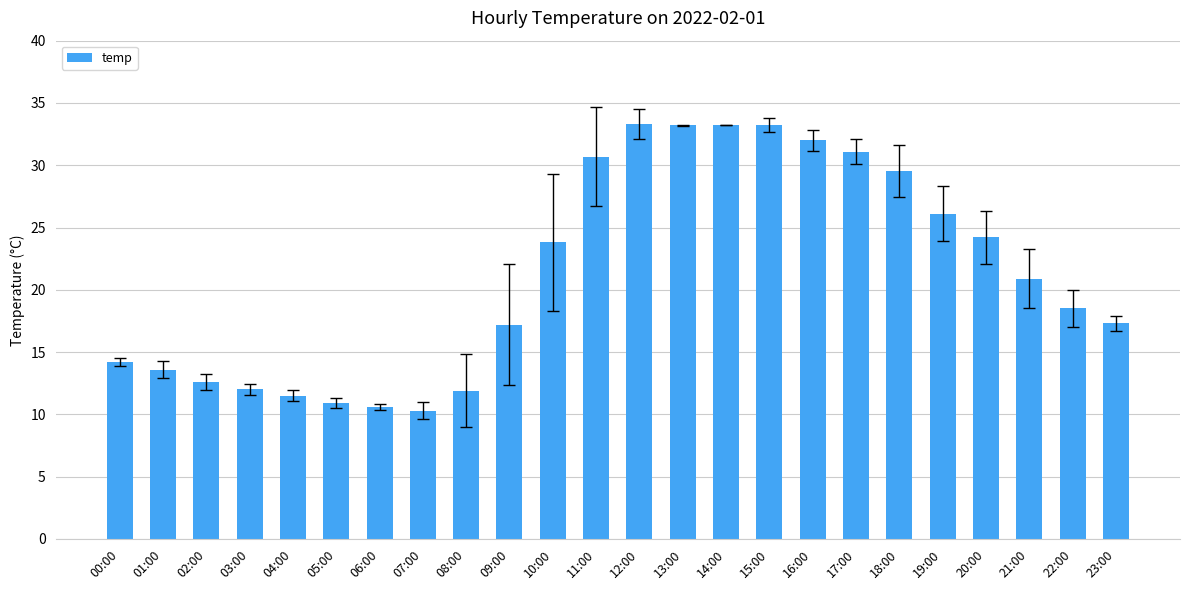

Between 21:00 and 18:00, which is larger?

18:00